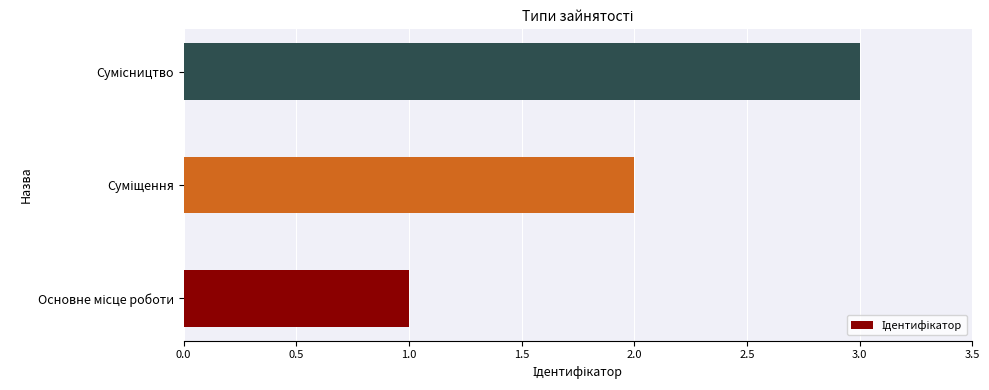

What is the sum of all values?

6